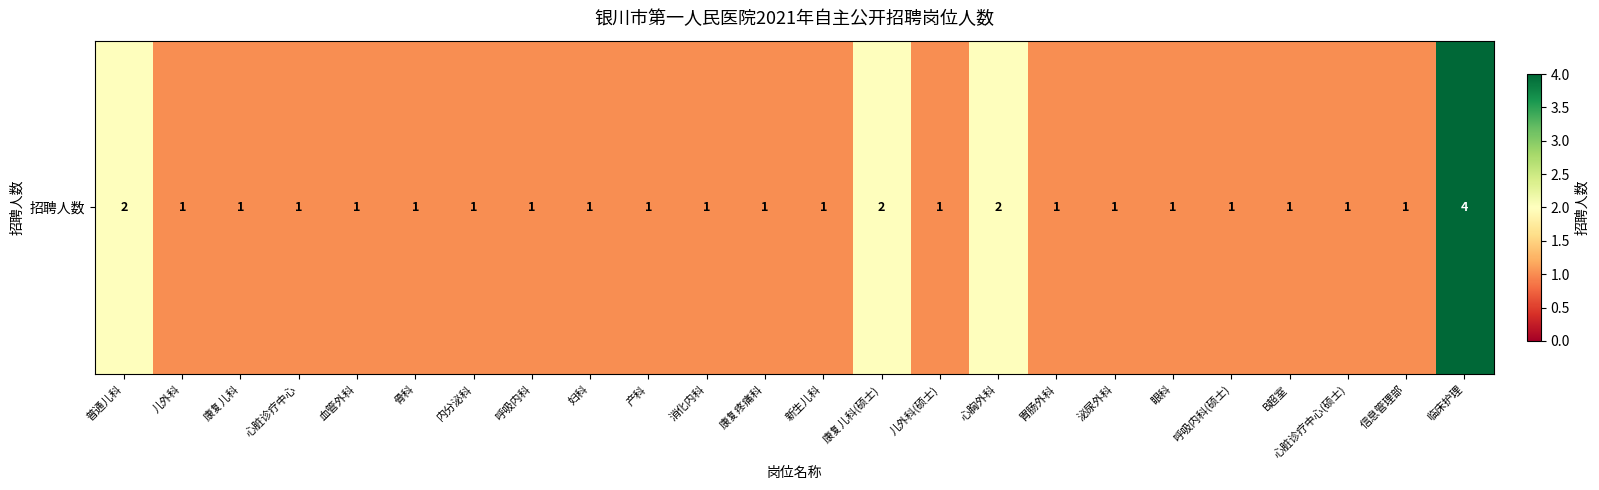

True or false: the data shows 1 at 心脏诊疗中心(硕士).

True